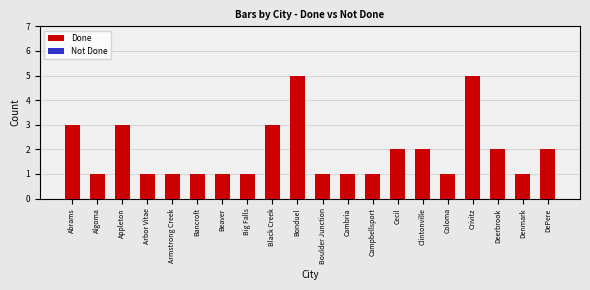

True or false: the data shows 5 at Crivitz.

True